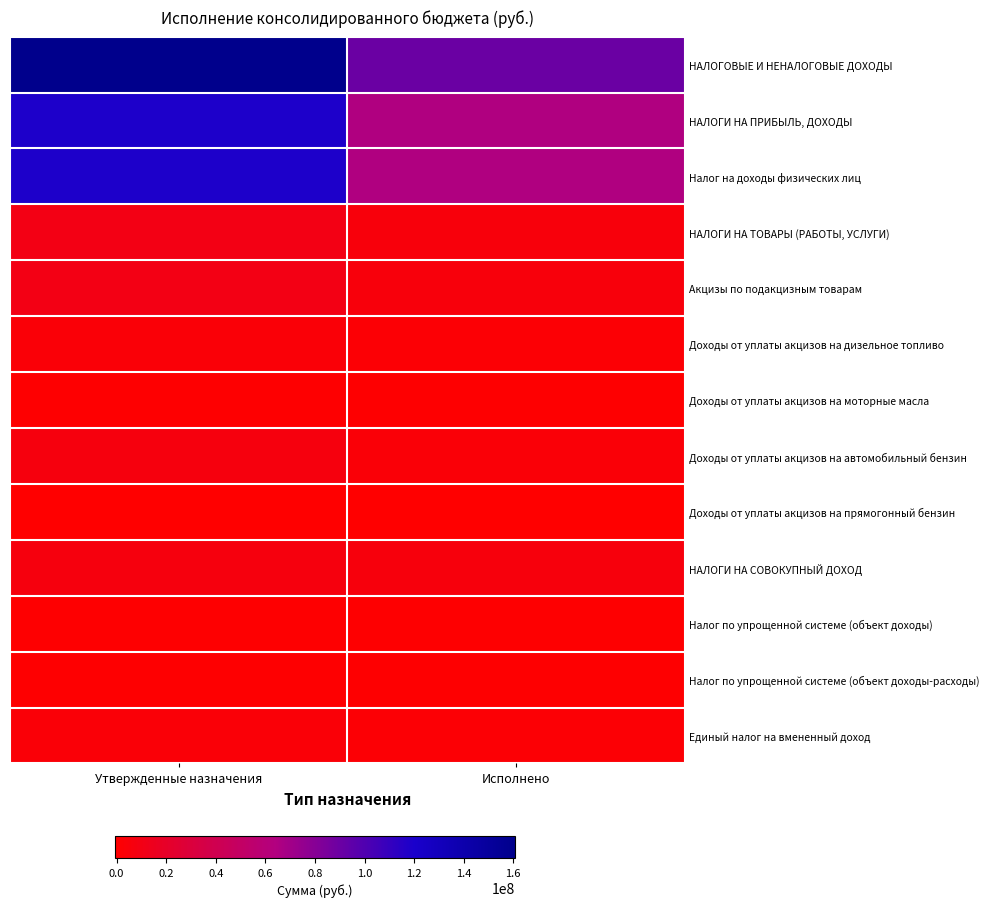

At which label does Доходы от уплаты акцизов на автомобильный бензин reach its peak?

Утвержденные назначения